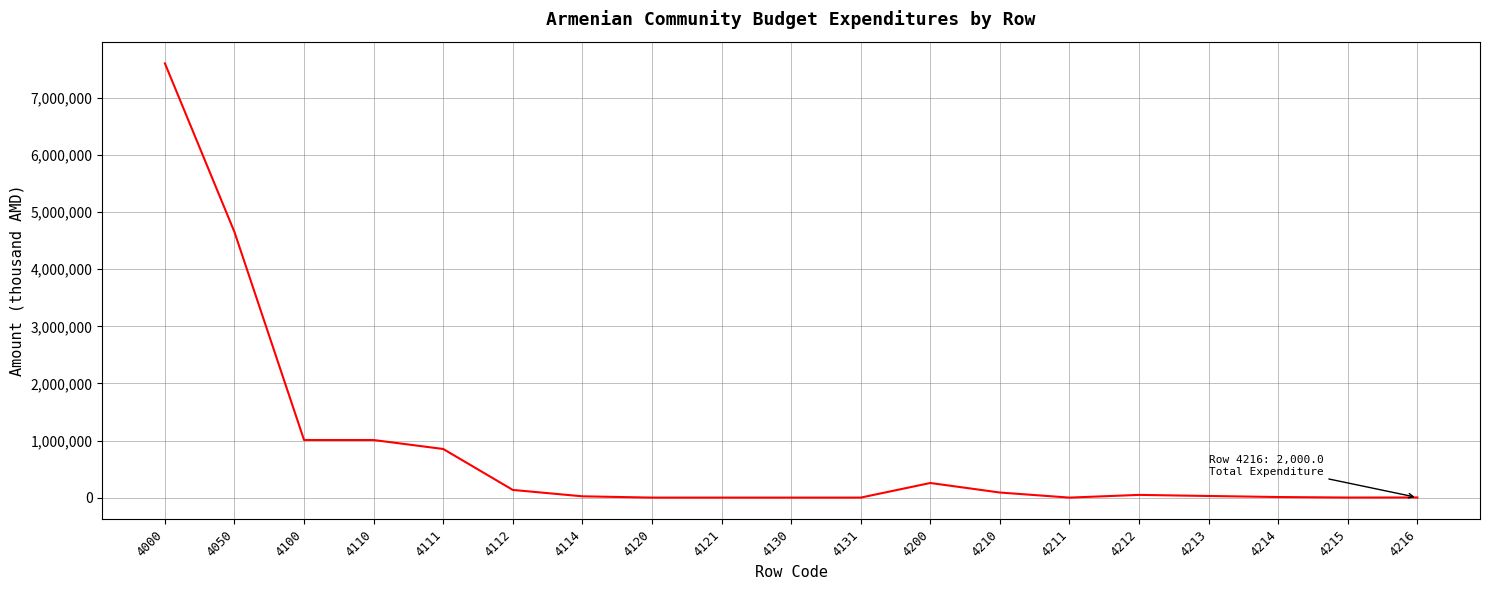

At which label does the data first exceed 28300?

4000